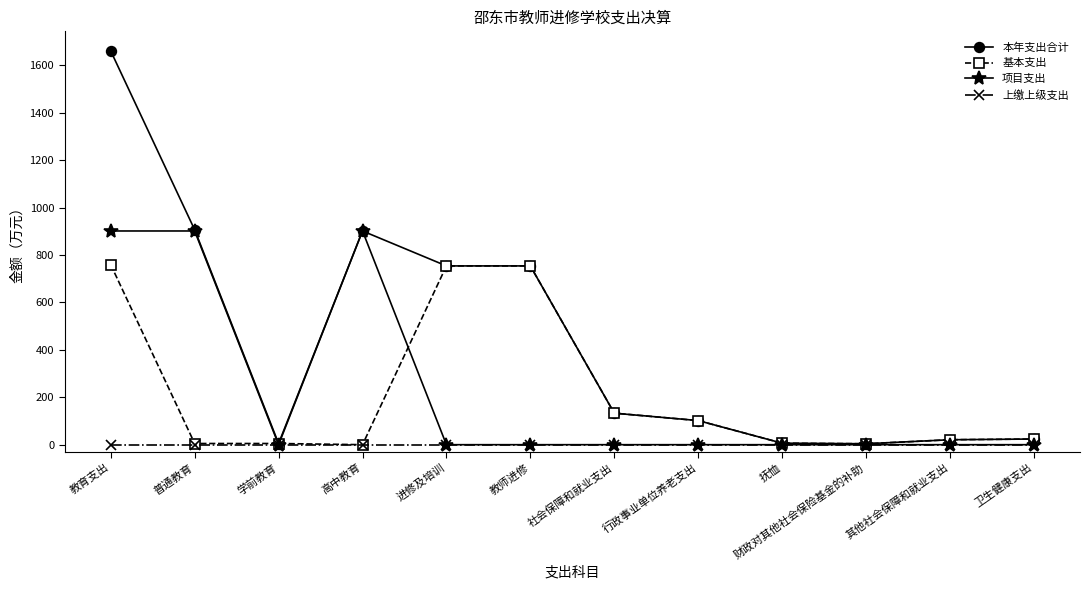

List the series in order of their peak value, lowest first.

上缴上级支出, 基本支出, 项目支出, 本年支出合计